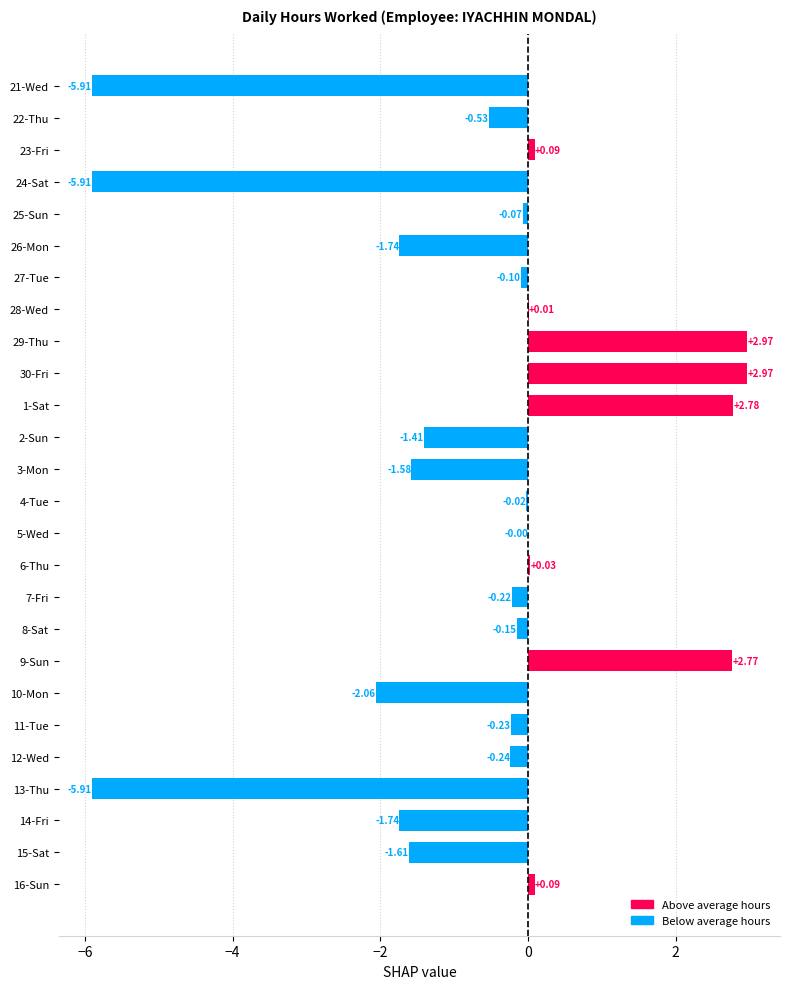

Which has a higher value, 26-Mon or 25-Sun?

25-Sun